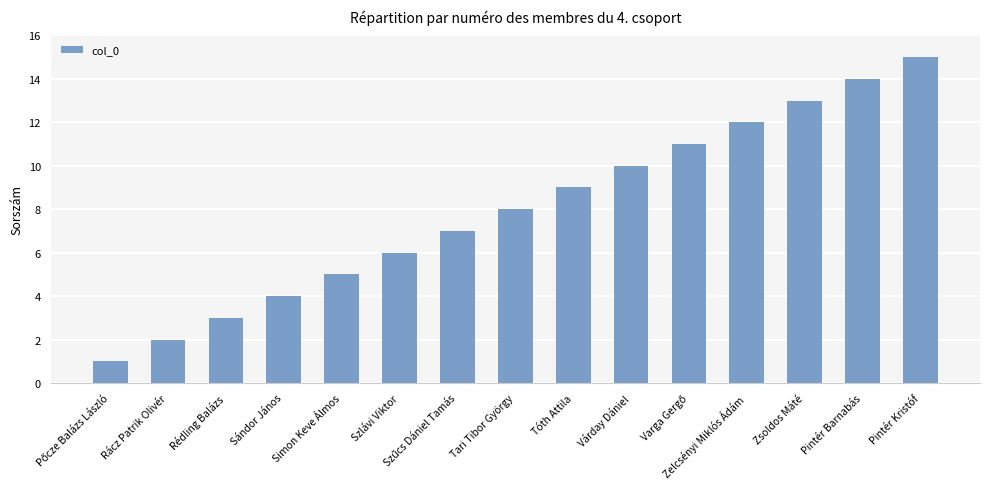

What is the label of the 7th bar from the right?

Tóth Attila